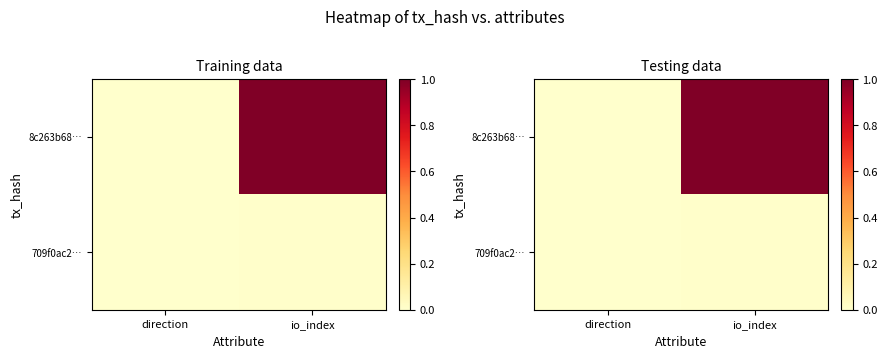

At which category is the sum across all series the highest?

io_index